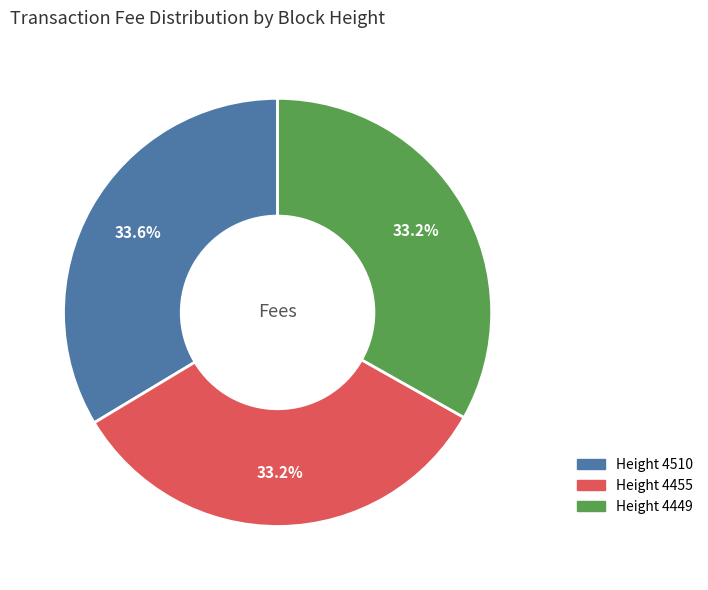

Is there any slice that represents more than half of the pie?

No